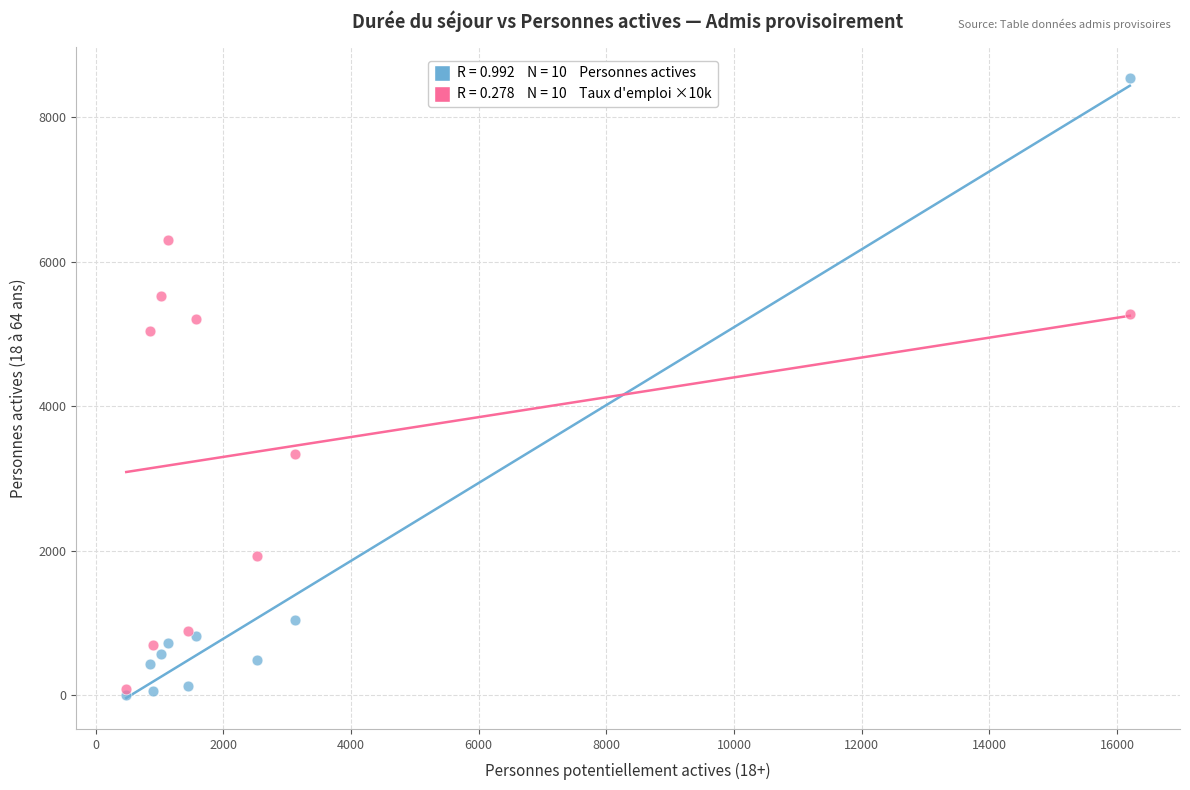

Across all series, what Y value is closest to 4274?

5040.7